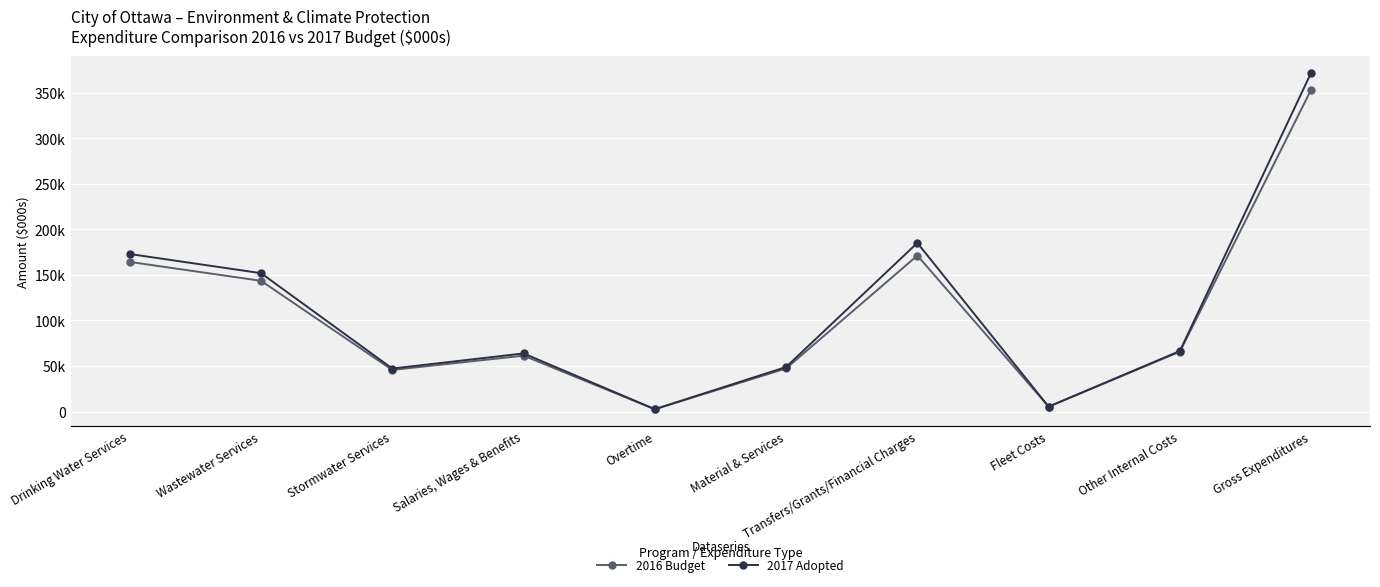

What is the minimum value shown in the chart?

2490.0